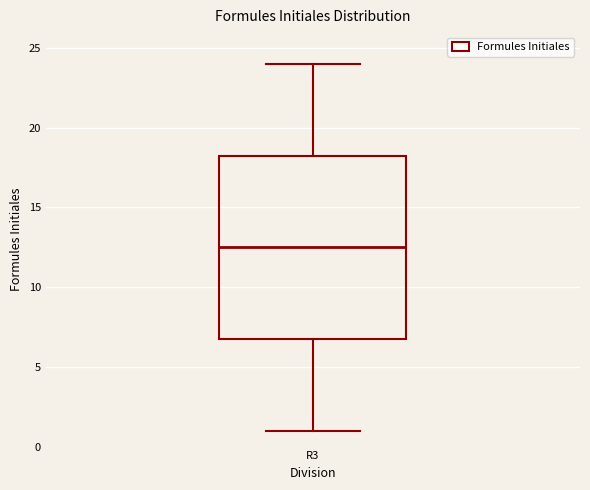

Transcribe this box plot: give where the median line is, the range the box spans, and where the two whiskers end, as read against the y-axis. The values are not printed on the chart, so give them approximately, as read against the axis.

median 12.5, box 7.0 to 18.5, whiskers 1.0 to 24.0